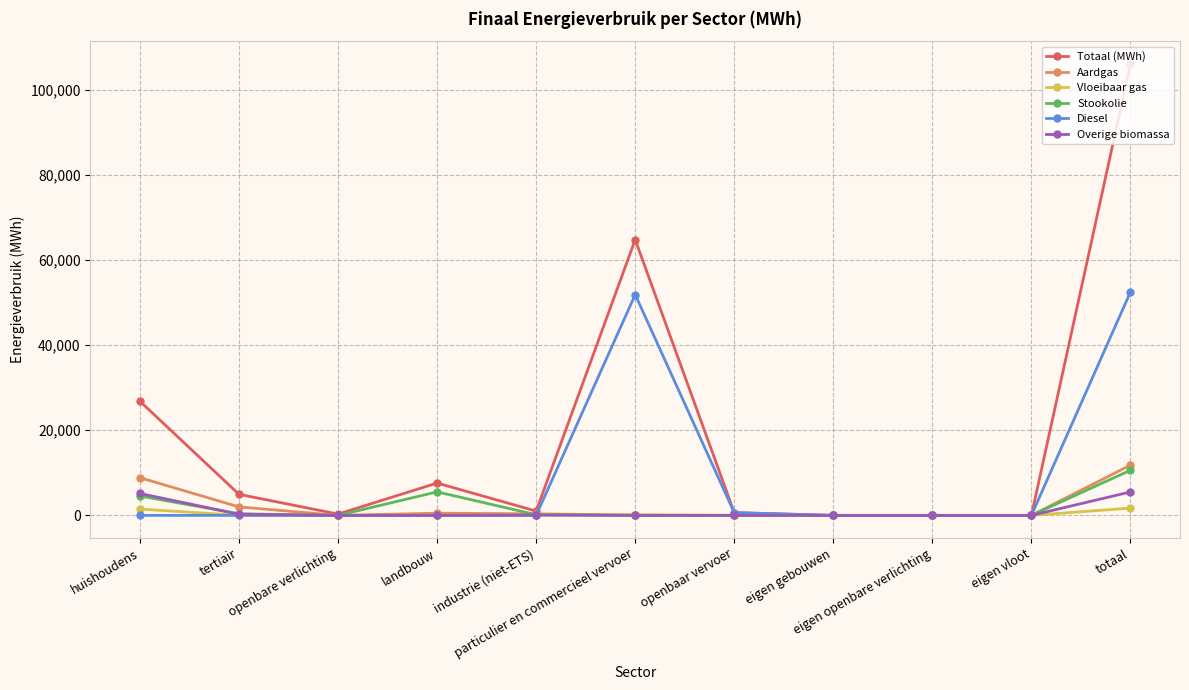

Which series has the largest total across all categories?

Totaal (MWh)